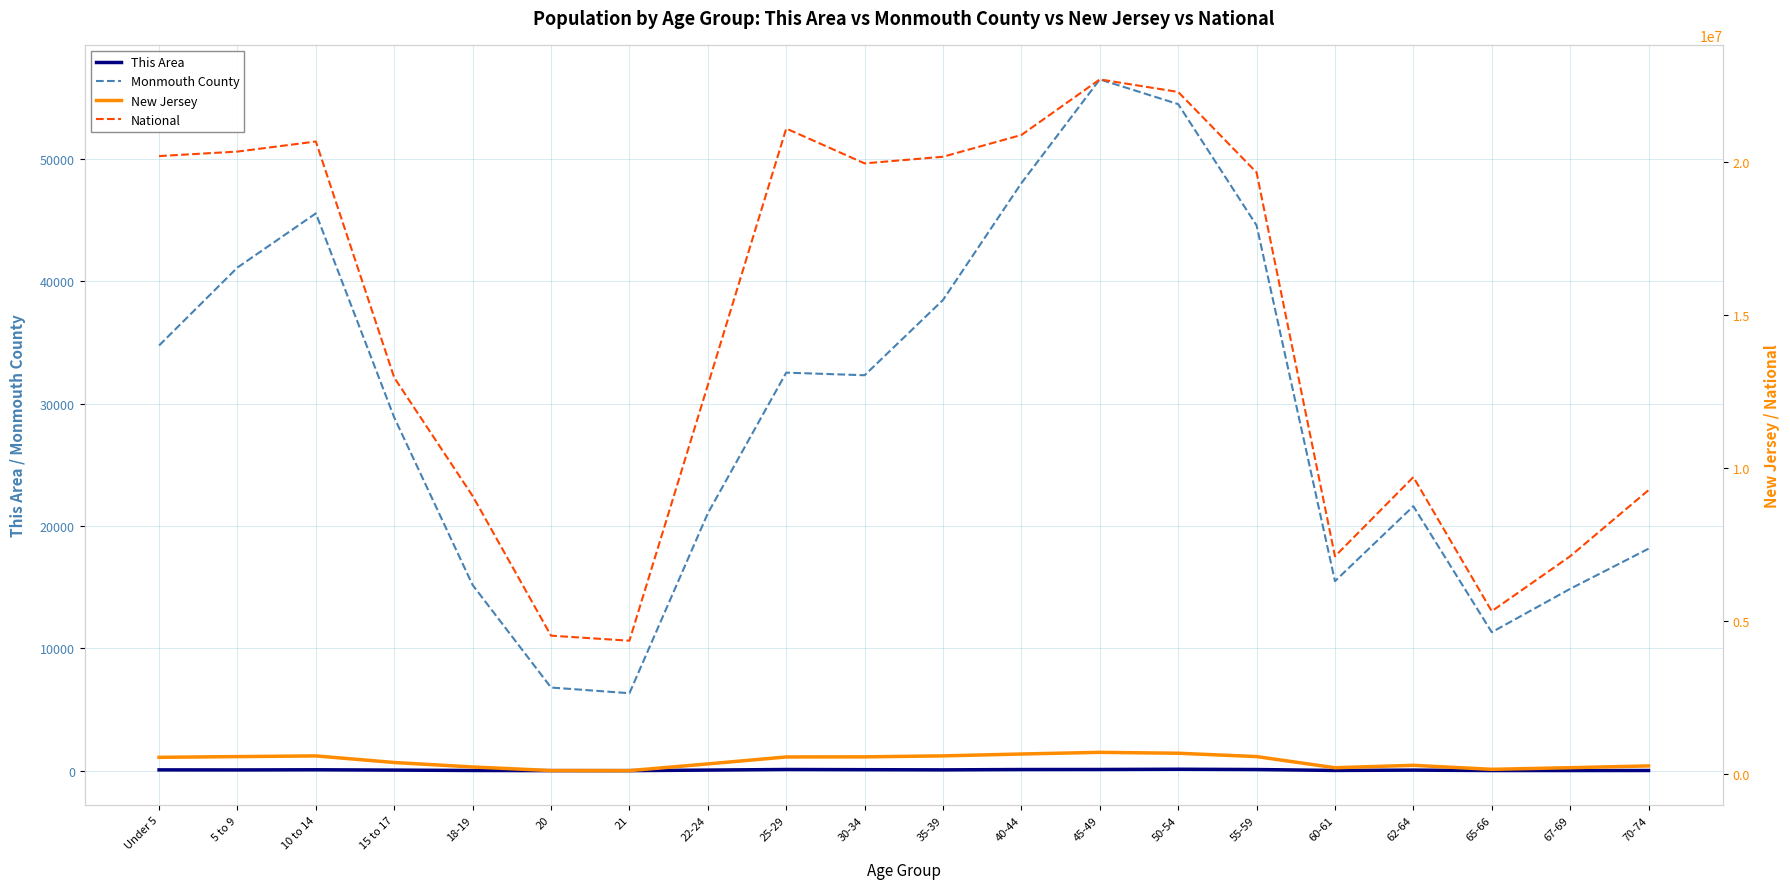

What is the average value of the National series?

14509549